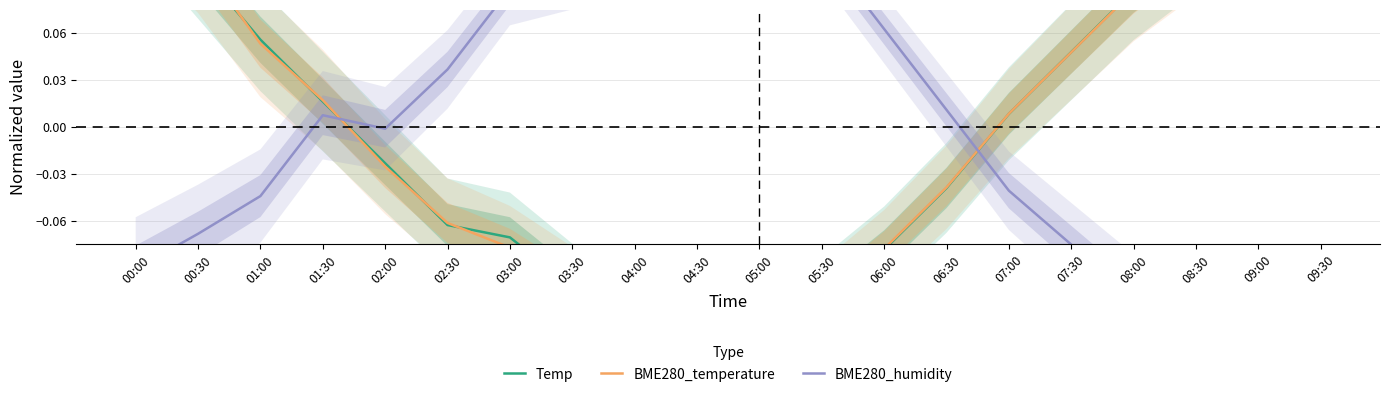

Which label corresponds to the largest value in the chart?

04:30